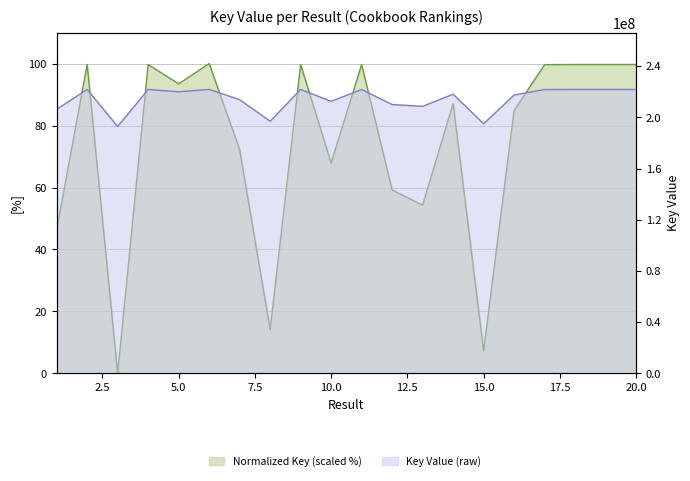

Which has a higher value, 3 or 16?

16